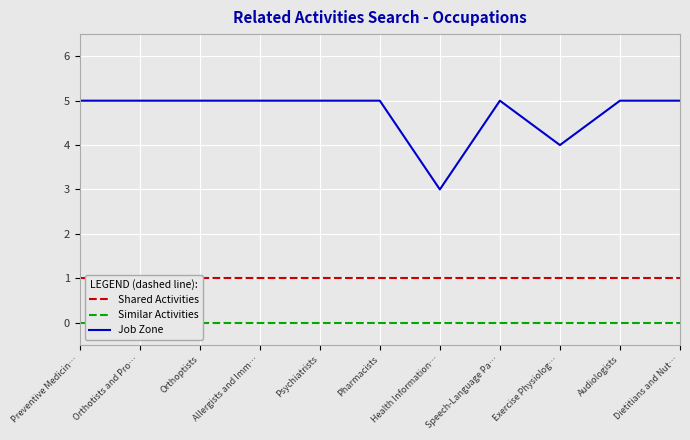

Is it true that Job Zone equals 3 at Health Information…?

True